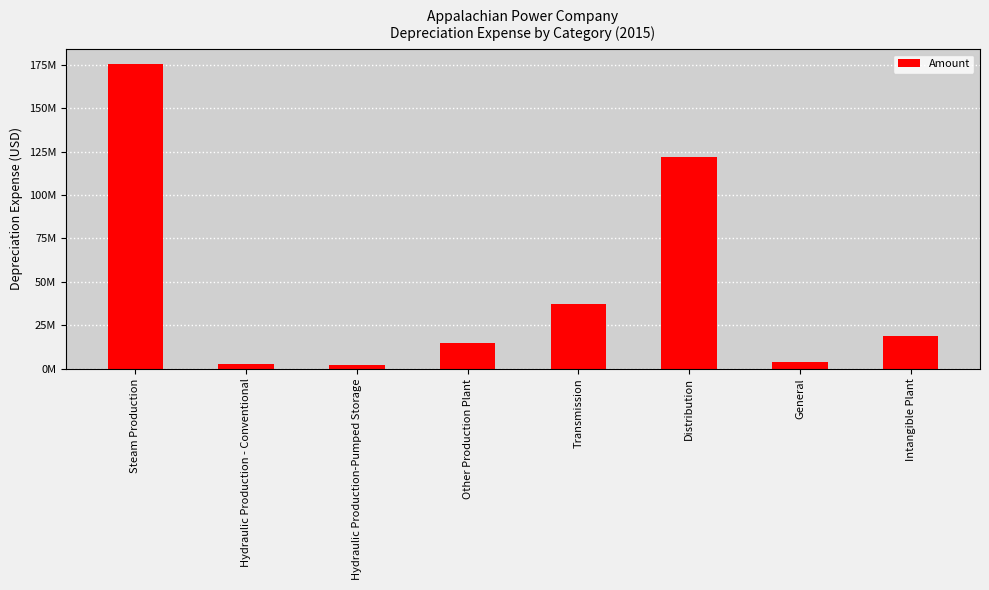

Rank the categories by value from lowest to highest.

Hydraulic Production-Pumped Storage, Hydraulic Production - Conventional, General, Other Production Plant, Intangible Plant, Transmission, Distribution, Steam Production